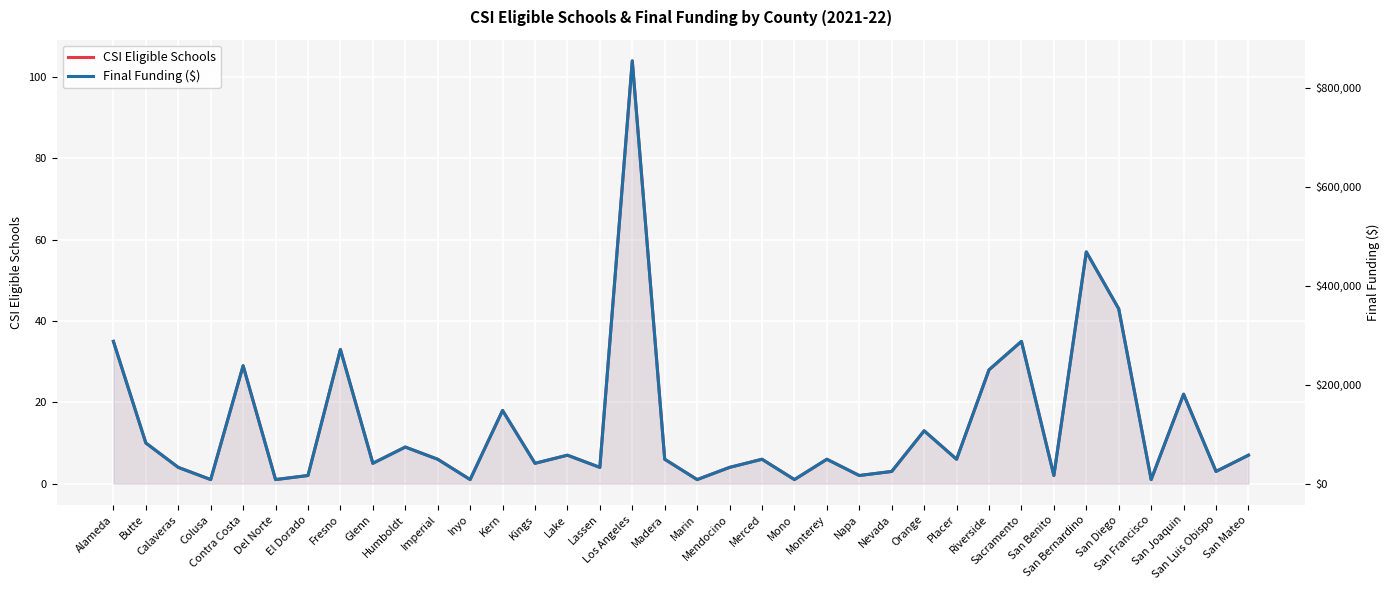

Reading left to right, list all the values displayed in this chart.

CSI Eligible Schools: 35	10	4	1	29	1	2	33	5	9	6	1	18	5	7	4	104	6	1	4	6	1	6	2	3	13	6	28	35	2	57	43	1	22	3	7
Final Funding ($): 287356	82102	32841	8210	238095	8210	16420	270936	41051	73892	49261	8210	147783	41051	57471	32841	853859	49264	8210	32841	49261	8210	49261	16420	24631	106732	49261	229885	287356	16420	467980	353038	8210	180624	24631	57471